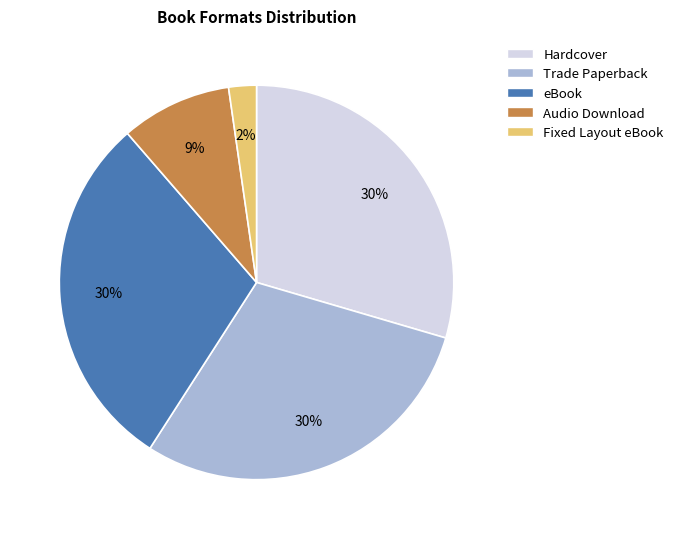

What is the ratio of the value at Hardcover to the value at eBook?

1.0